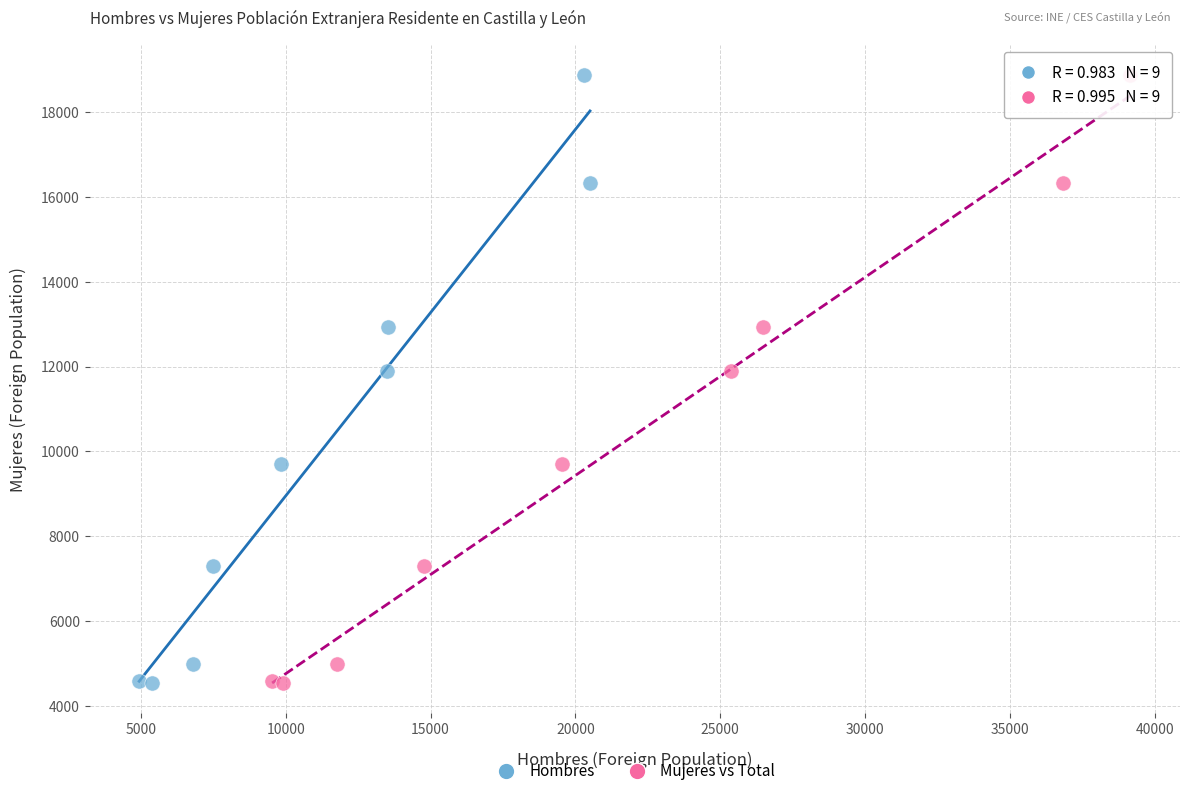

What are all the series names shown in the legend?

Hombres, Mujeres vs Total